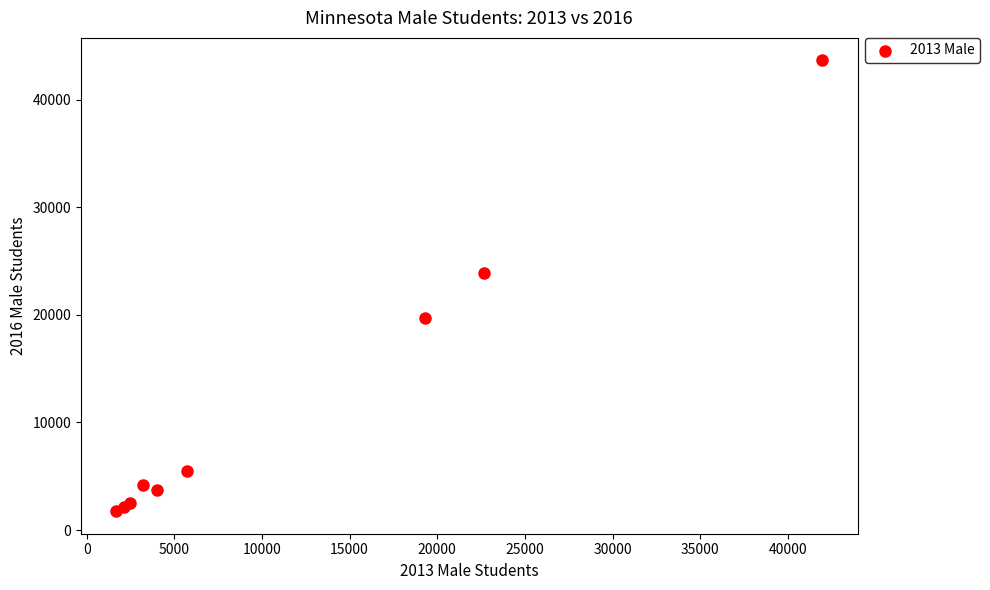

What Y value in the scatter plot is closest to 22698?

23931